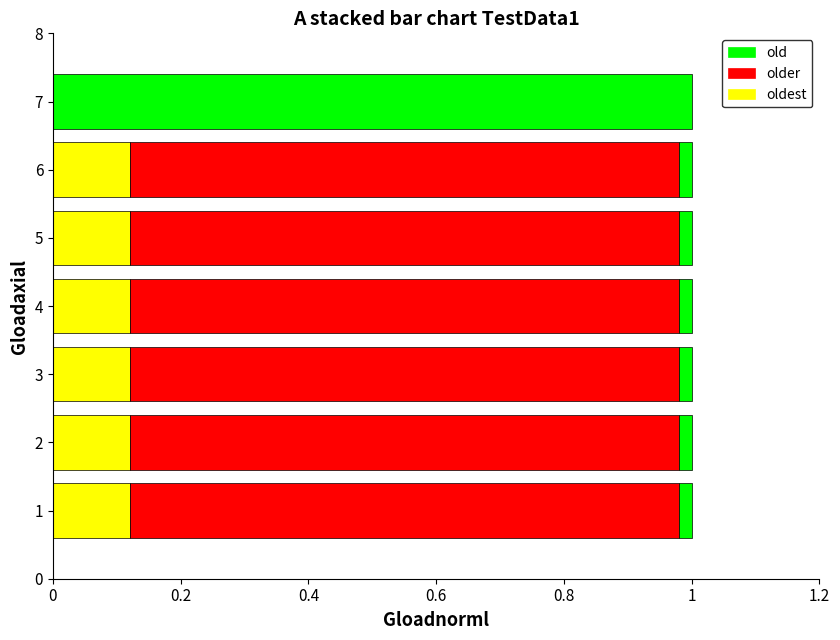

What is the maximum value for old?

1.0